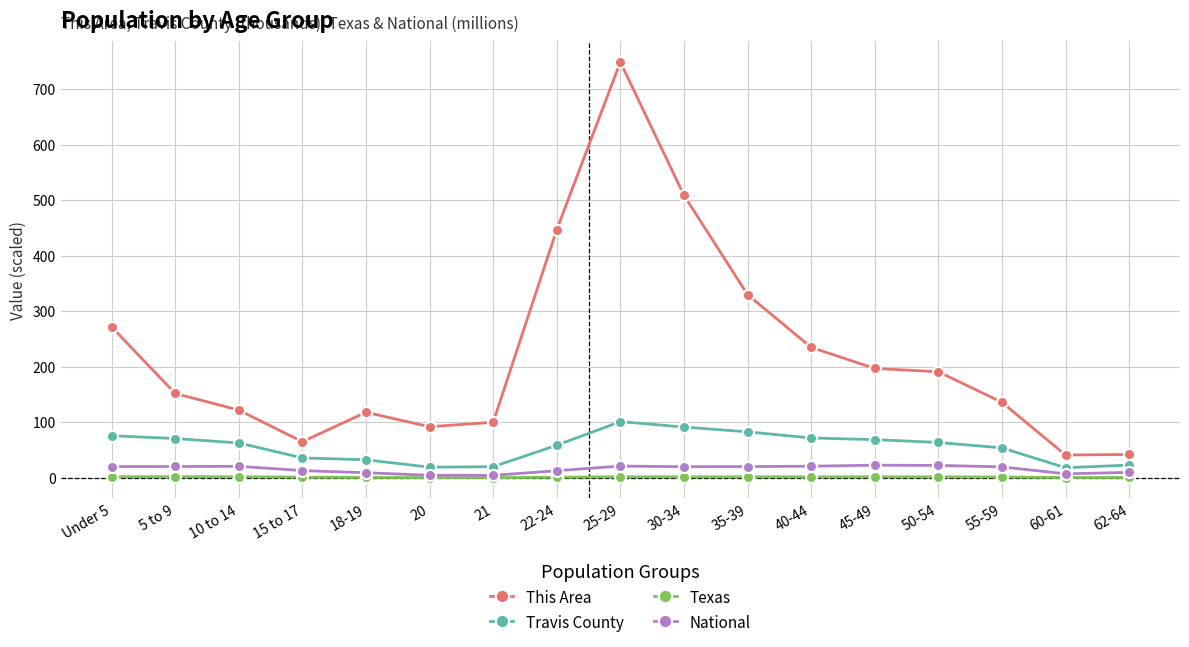

What is the label of the 7th point from the right?

35-39